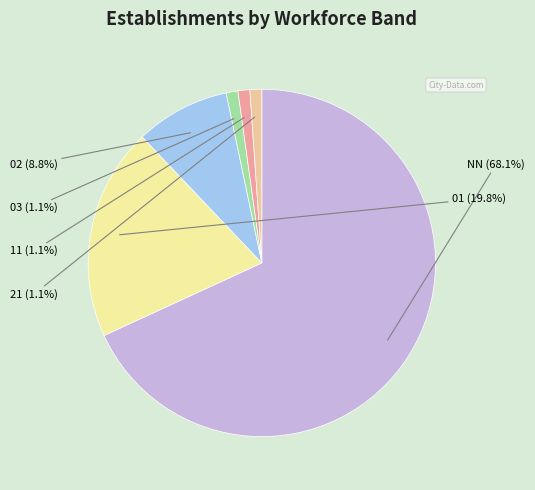

What is the largest slice in the pie chart?

NN